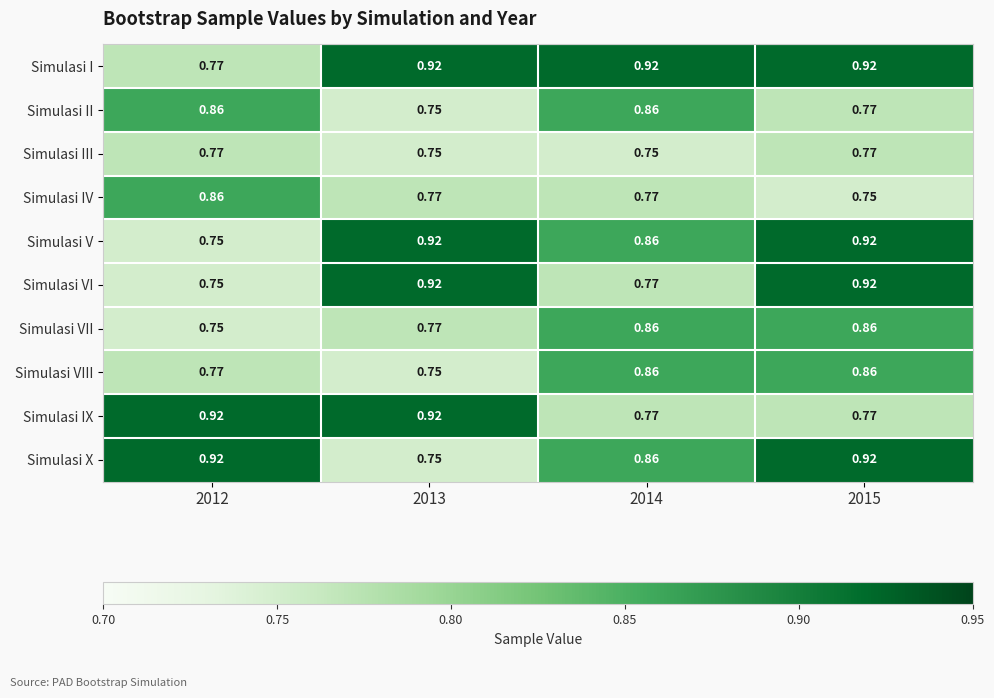

Is the value of Simulasi IX at 2015 greater than the value of Simulasi X at 2015?

No